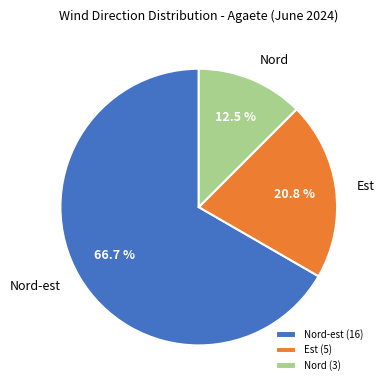

What percentage do Nord-est and Est together represent?

87.5%